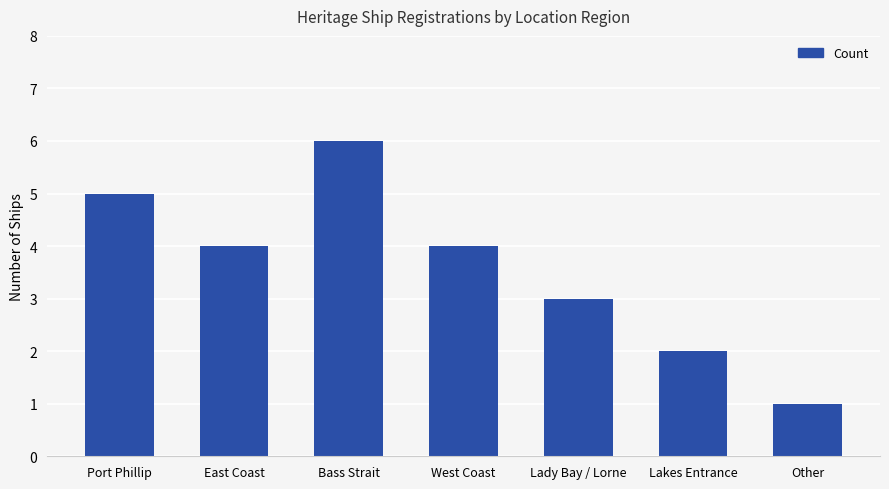

Reading left to right, extract all data points from this chart.

5	4	6	4	3	2	1